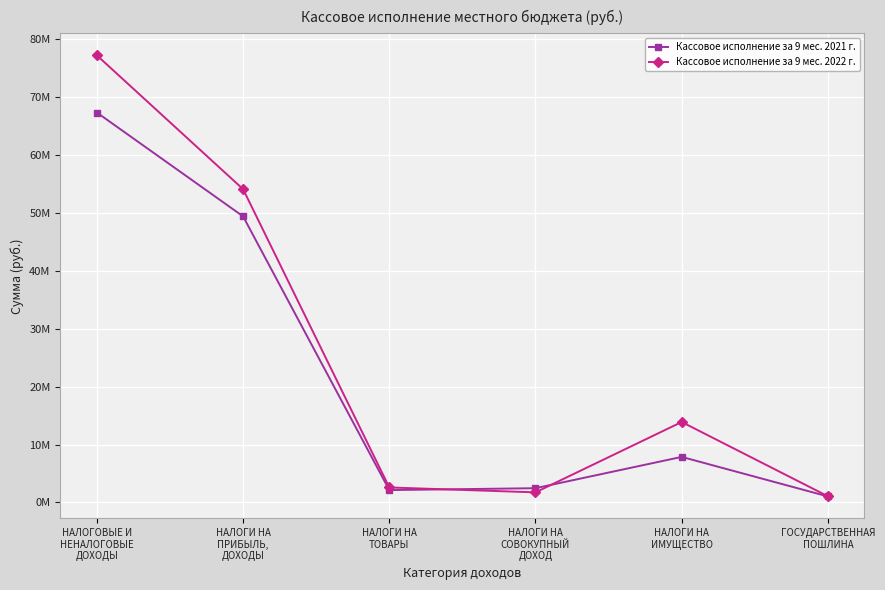

What is the highest value of the Кассовое исполнение за 9 мес. 2022 г. series?

77142725.2